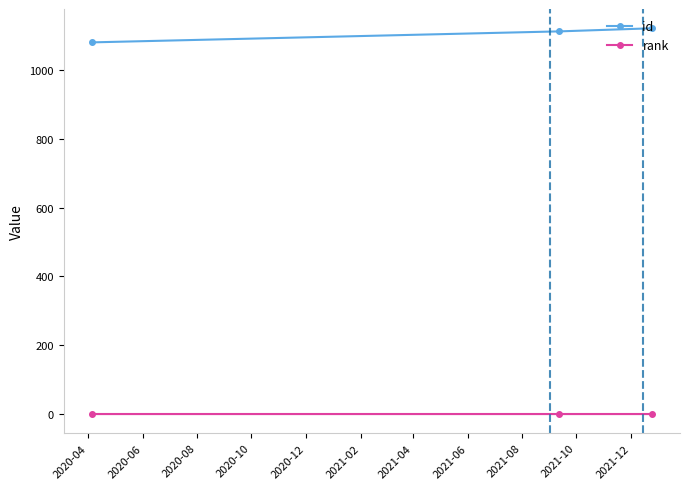

What is the greatest value displayed?

1122